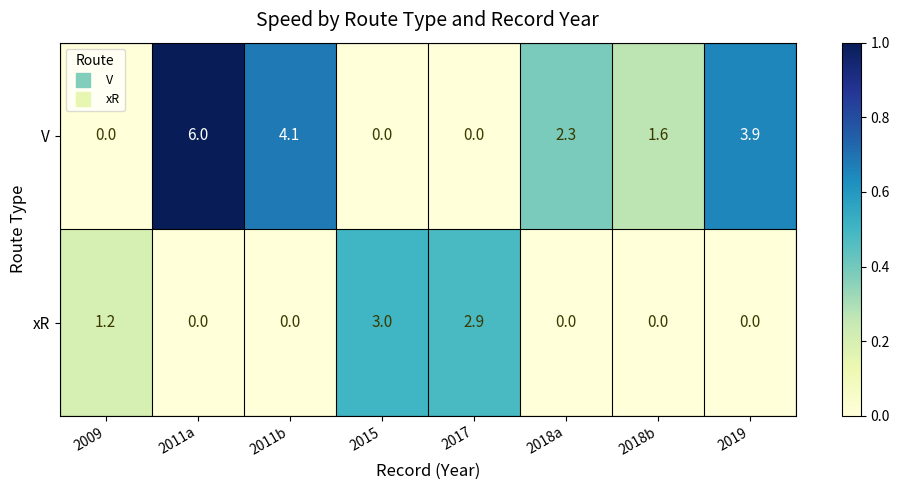

Is it true that V equals 2.3 at 2011b?

False